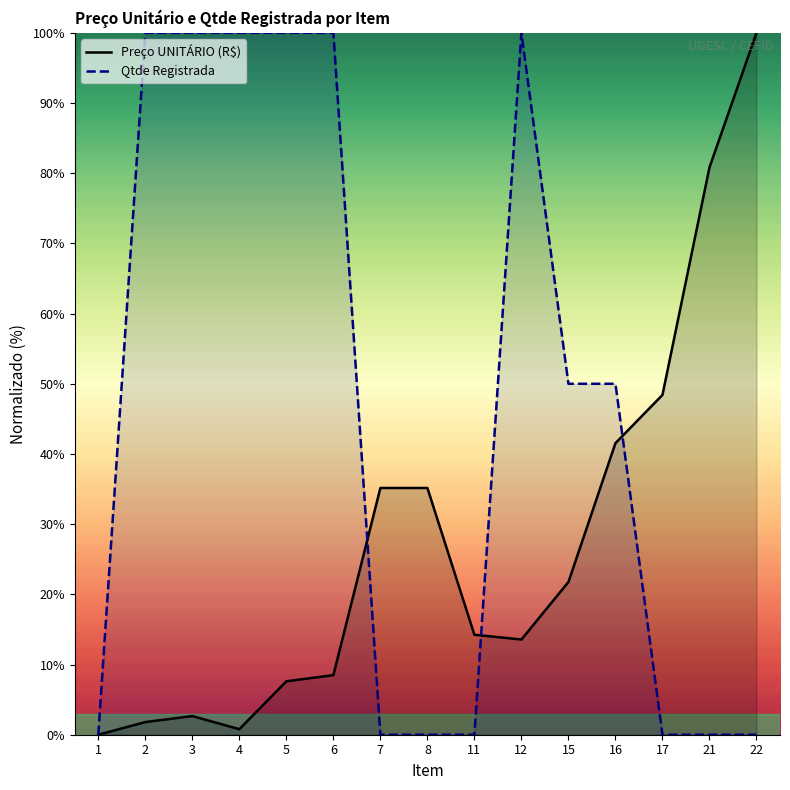

Reading right to left, extract all data points from this chart.

Preço UNITÁRIO (R$): 100.0	80.8	48.4	41.5	21.8	13.6	14.2	35.2	35.2	8.5	7.6	0.8	2.7	1.8	0.0
Qtde Registrada: 0.0	0.0	0.0	50.0	50.0	100.0	0.0	0.0	0.0	100.0	100.0	100.0	100.0	100.0	0.0